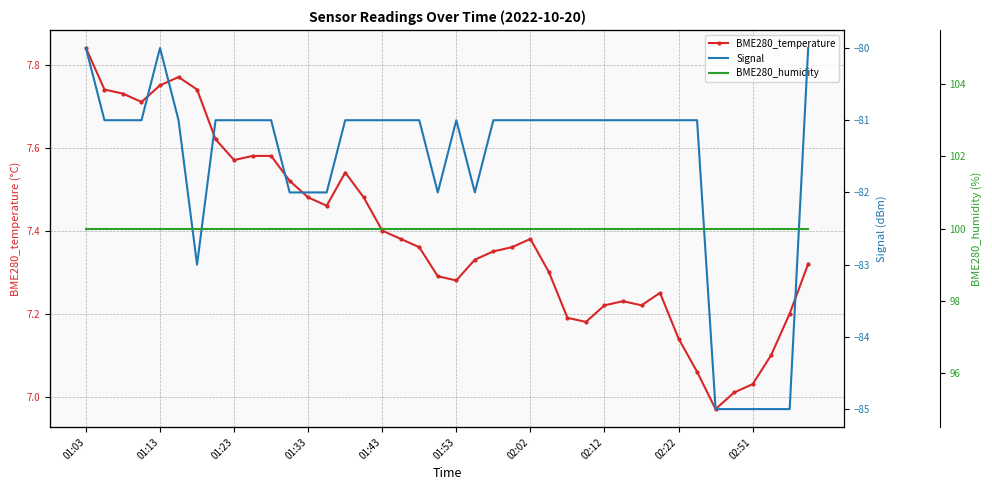

What position from the right is 13?

27